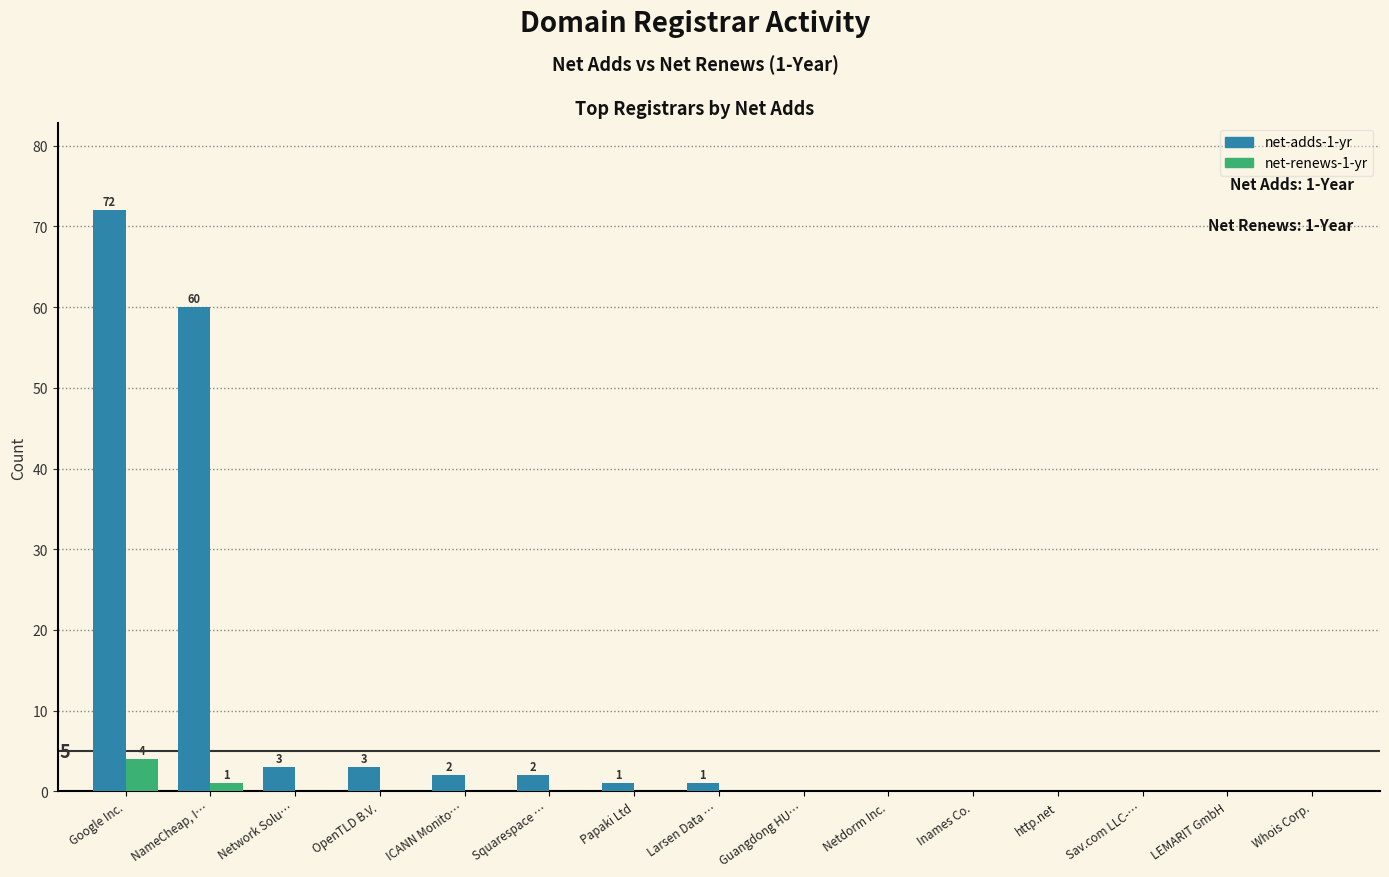

True or false: net-adds-1-yr has a value of -46 at Whois Corp..

False